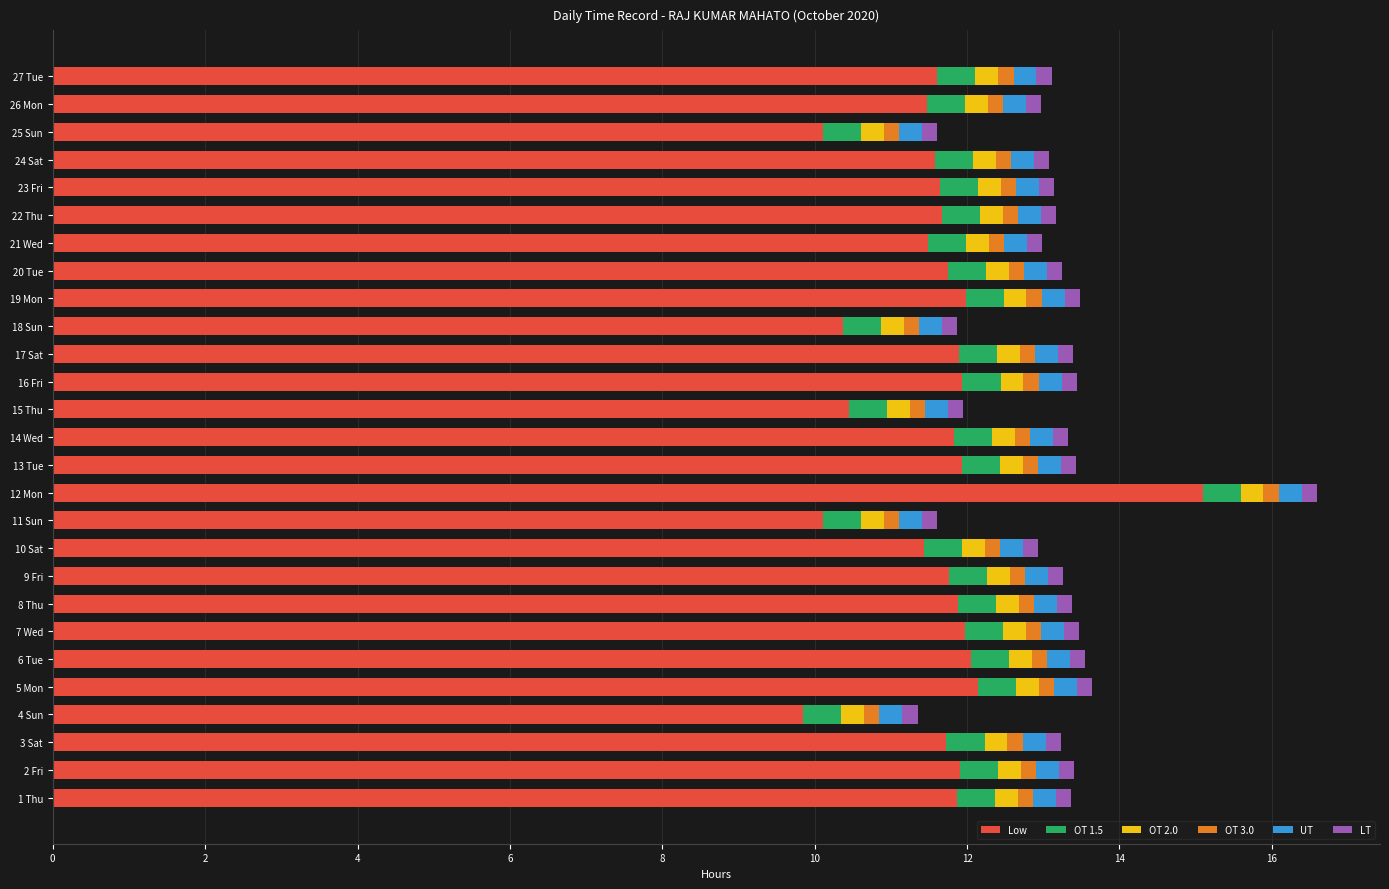

What are all the series names shown in the legend?

Low, OT 1.5, OT 2.0, OT 3.0, UT, LT